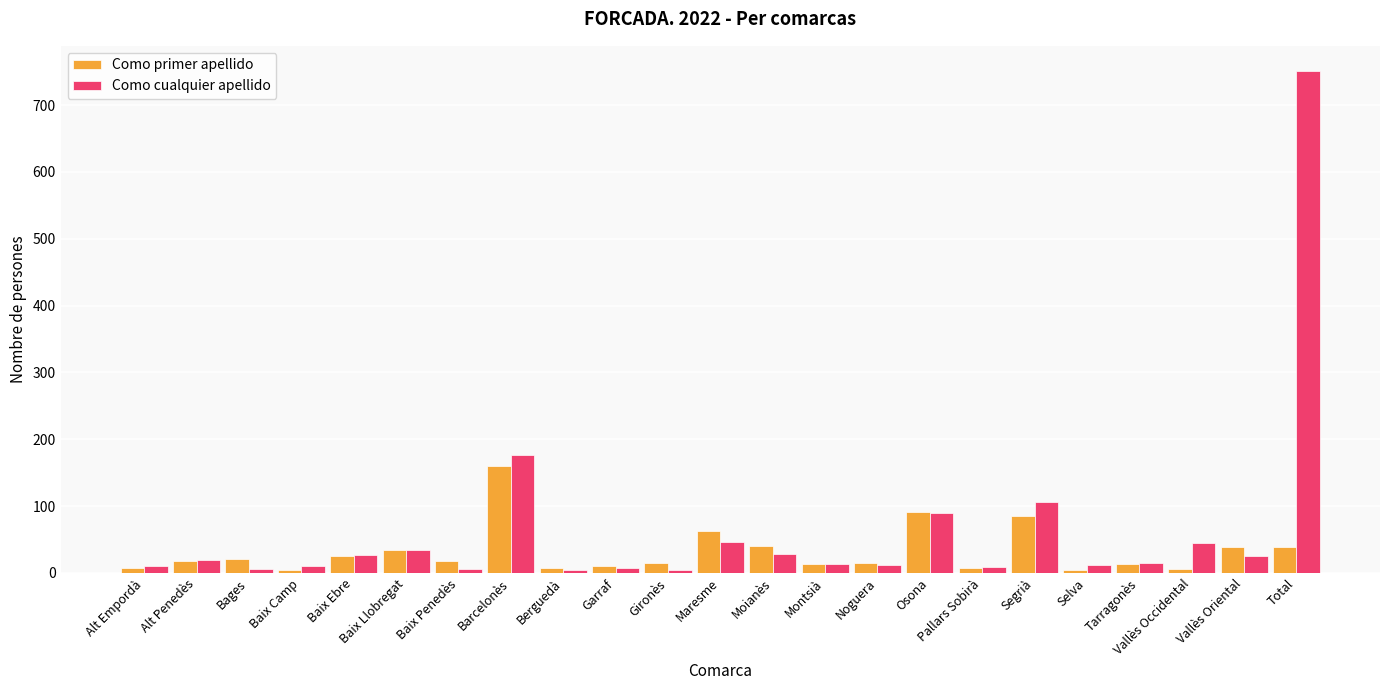

What are all the series names shown in the legend?

Como primer apellido, Como cualquier apellido